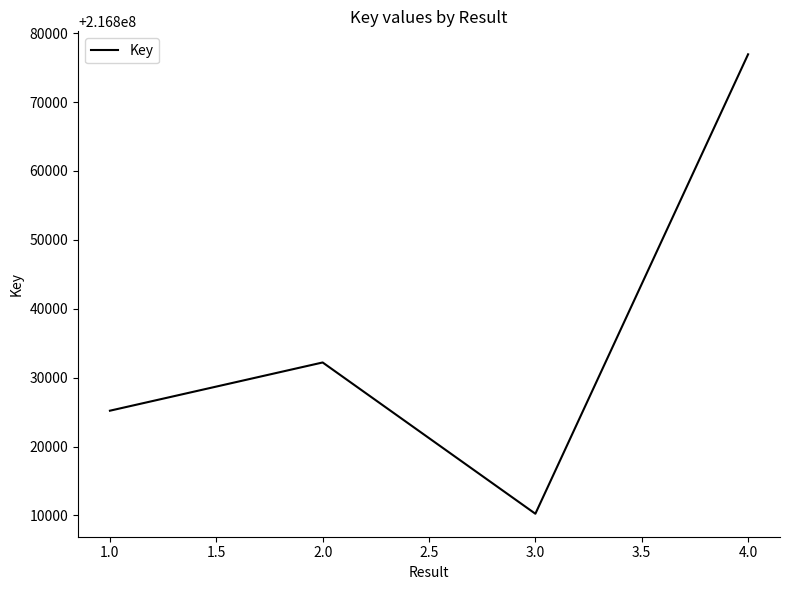

Is it true that the value at 4.0 is 370725260?

False